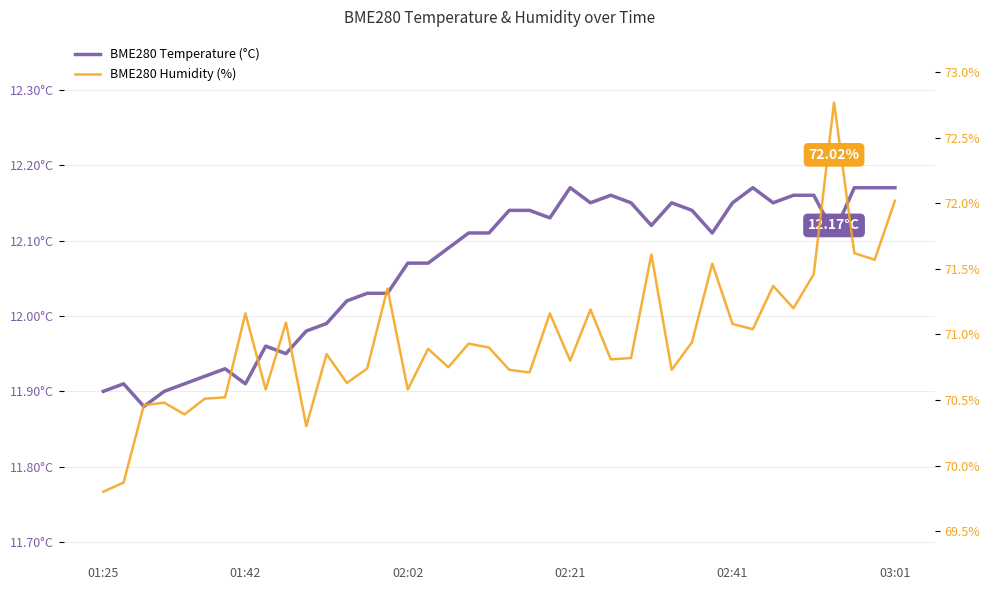

What is the total value across all series at 28?

82.9